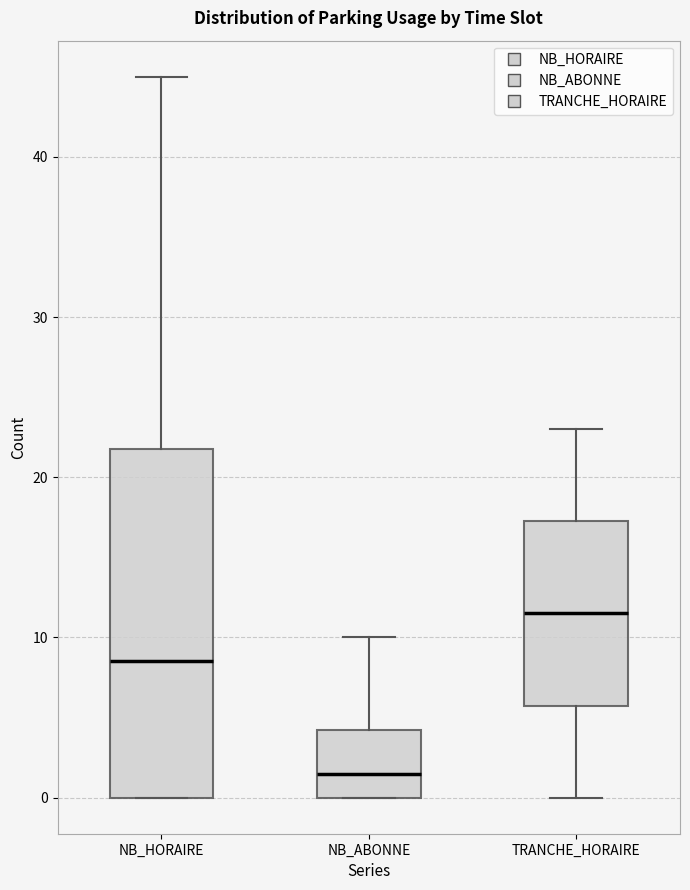

Which box is the tallest, from its lower edge to its upper edge?

NB_HORAIRE